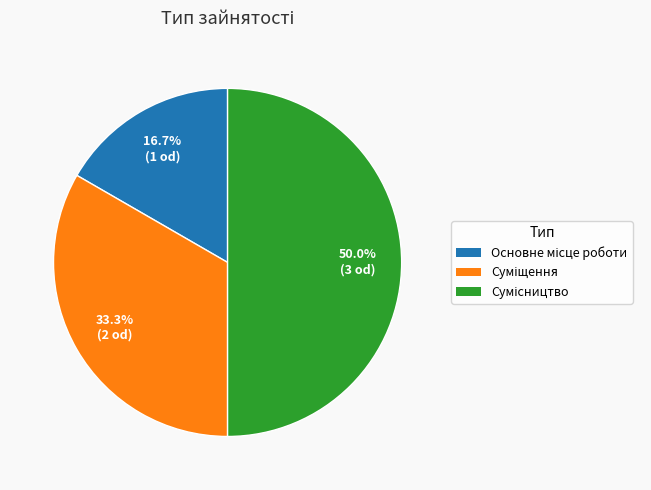

Is there any slice that represents more than half of the pie?

No